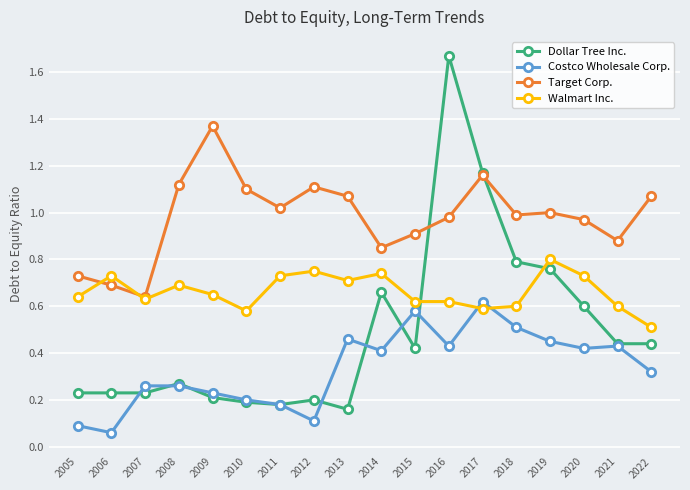

Which series changed the most between 2006 and 2017?

Dollar Tree Inc.